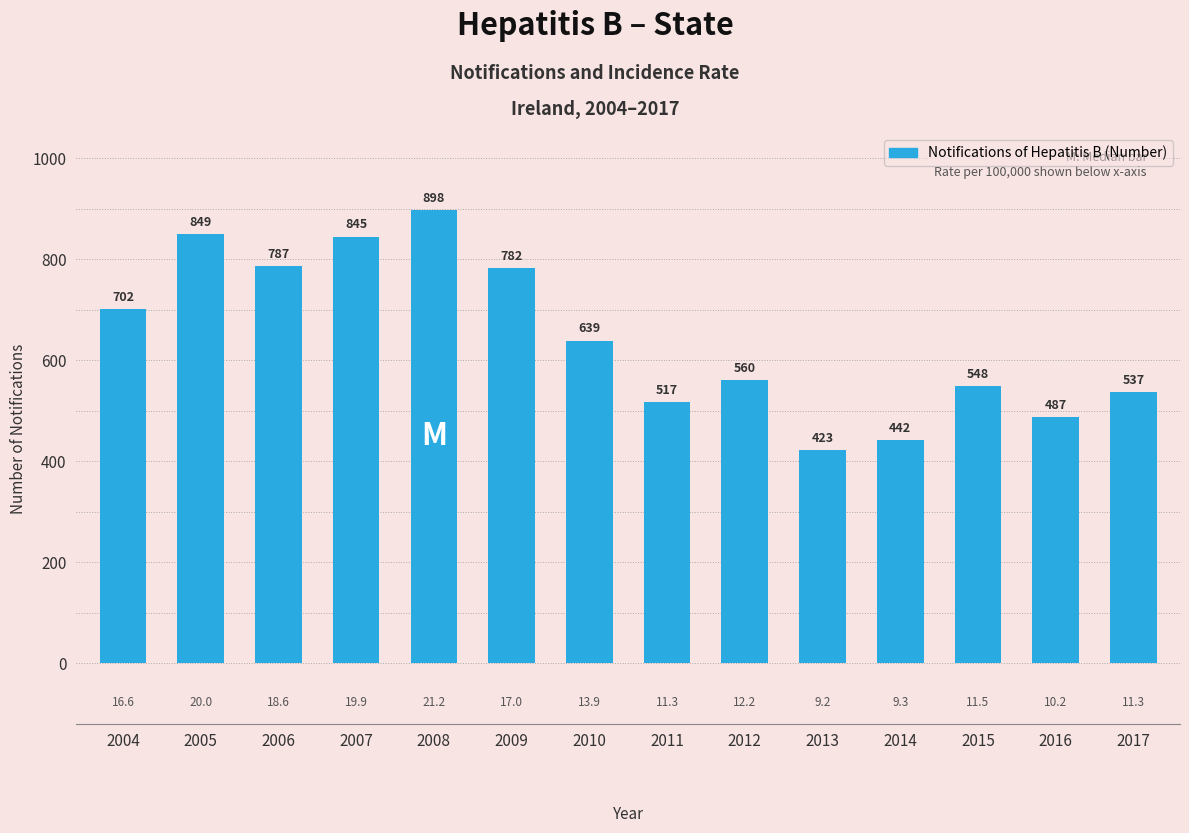

How many series are shown in this chart?

1